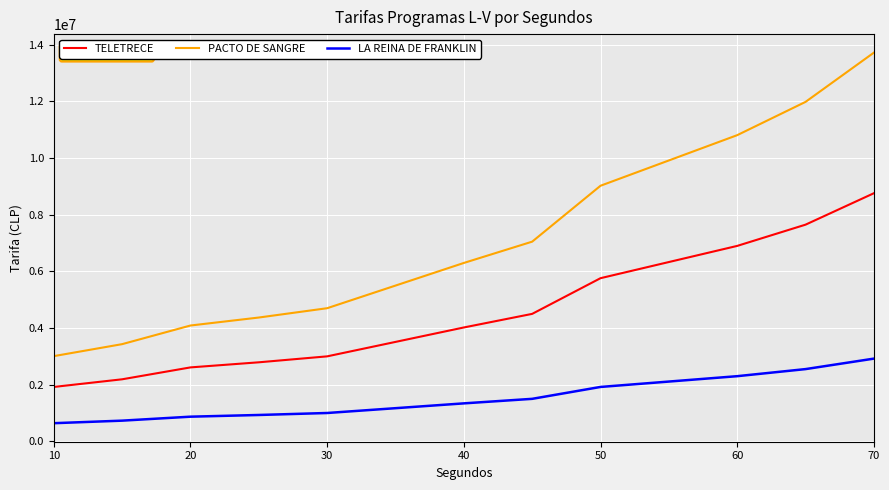

Reading left to right, extract all data points from this chart.

TELETRECE: 1920000	2190000	2610000	2790000	3000000	3510000	4020000	4500000	5760000	6330000	6900000	7650000	8760000
PACTO DE SANGRE: 3008000	3431000	4089000	4371000	4700000	5499000	6298000	7050000	9024000	9917000	10810000	11985000	13724000
LA REINA DE FRANKLIN: 640000	730000	870000	930000	1000000	1170000	1340000	1500000	1920000	2110000	2300000	2550000	2920000